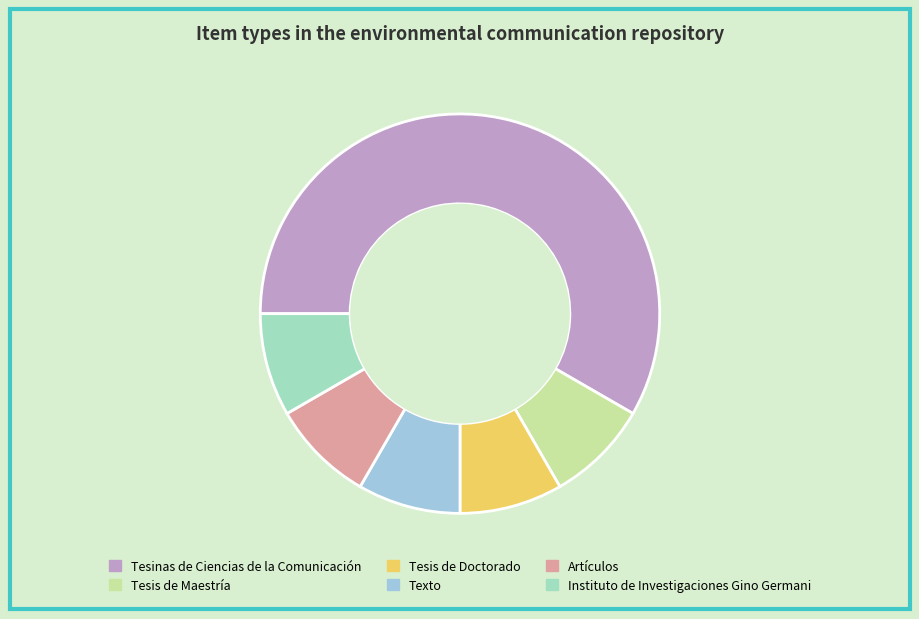

Combined, do Texto and Instituto de Investigaciones Gino Germani account for over 50%?

No